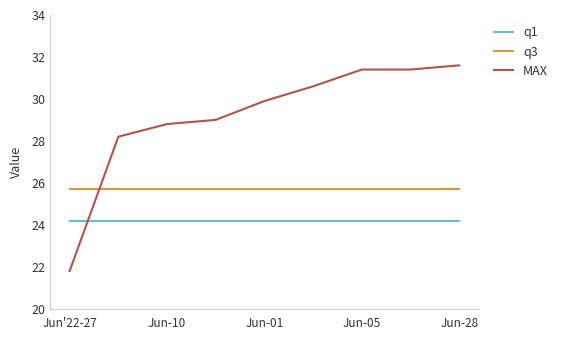

Which series has the largest total across all categories?

MAX